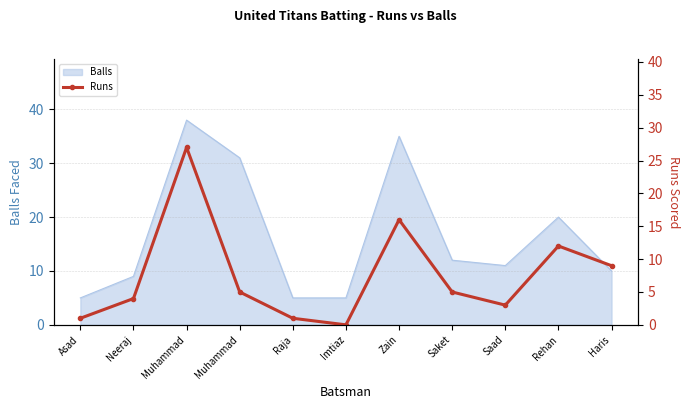

What is the maximum value shown in the chart?

27